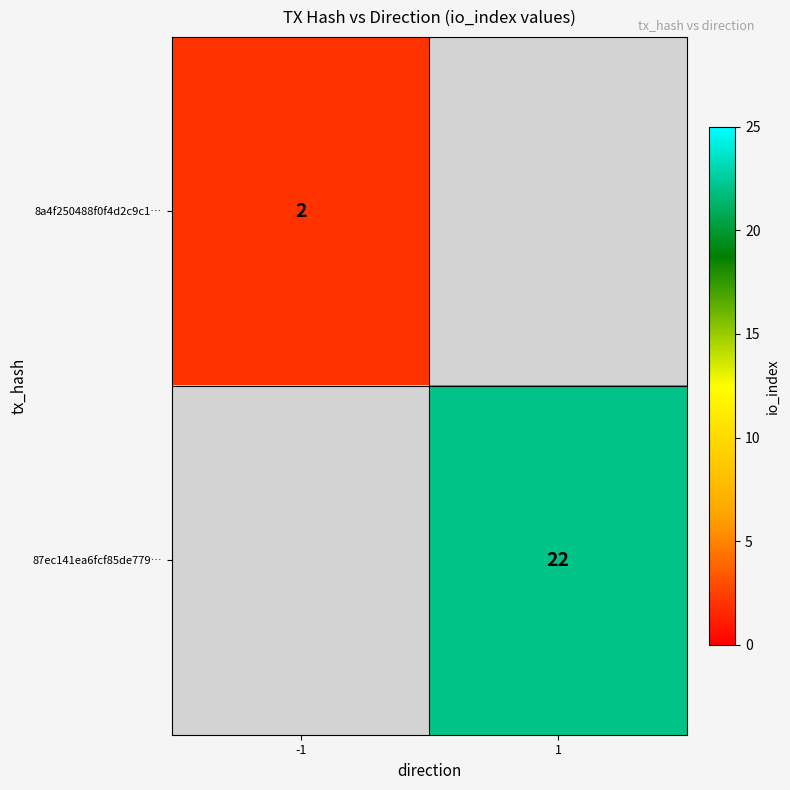

At which category is the sum across all series the highest?

1